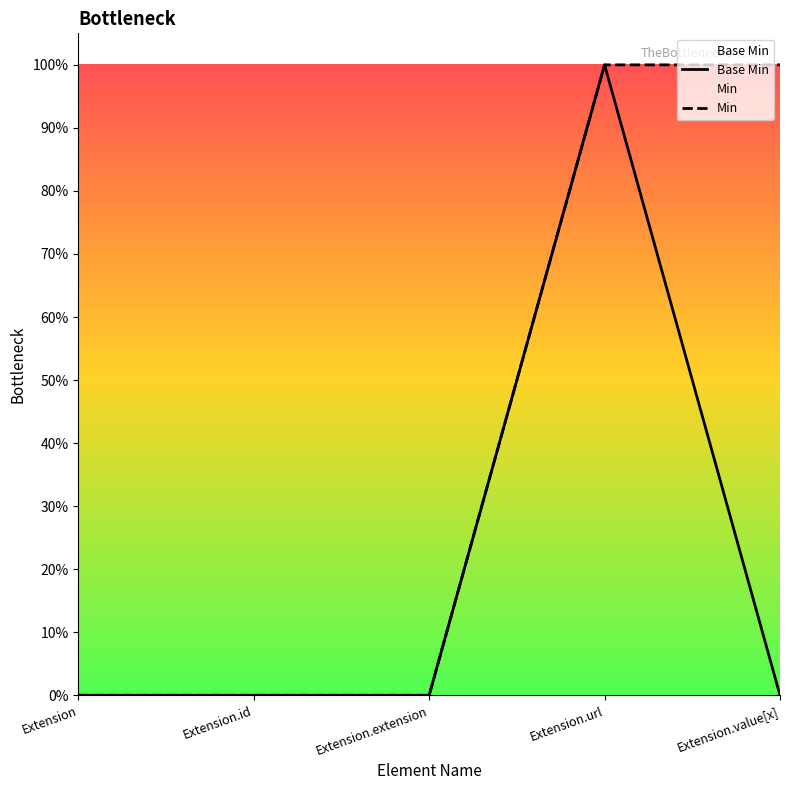

Rank the categories by value from highest to lowest.

Extension.url, Extension, Extension.id, Extension.extension, Extension.value[x]